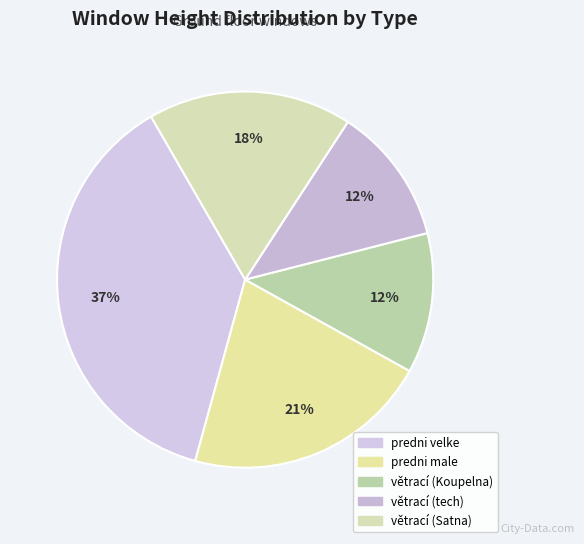

Does větrací (Satna) account for over 50% of the chart?

No